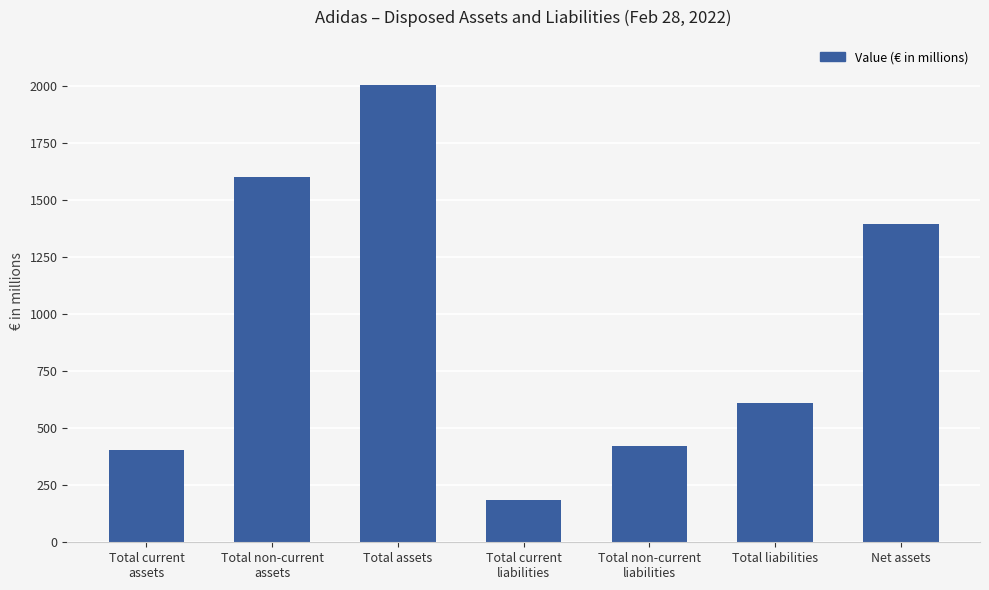

Which category has the highest value across all series?

Total assets